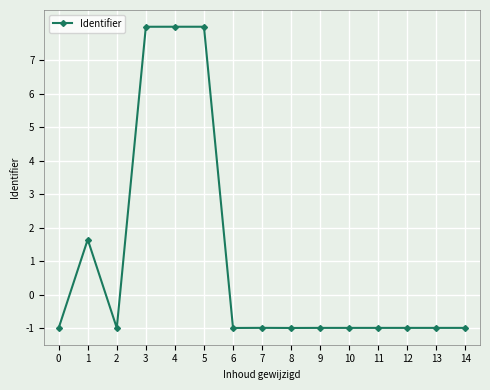

At which category does the data reach its first local peak?

1